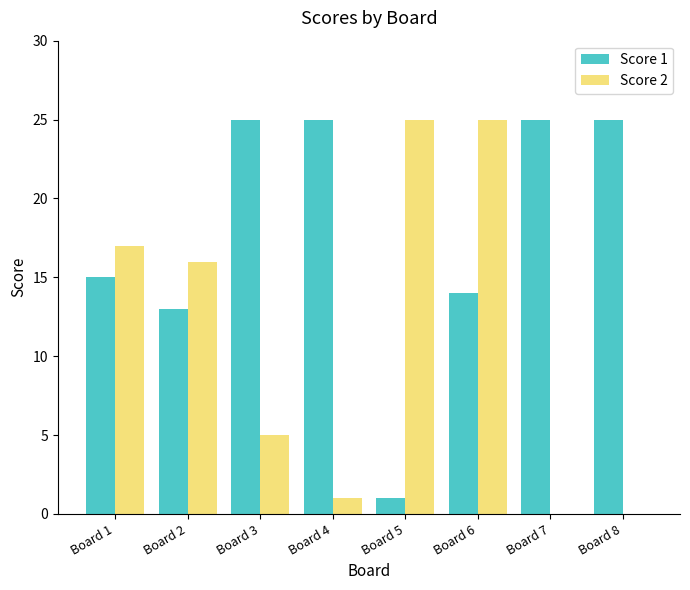

Which series changed the most between Board 4 and Board 6?

Score 2